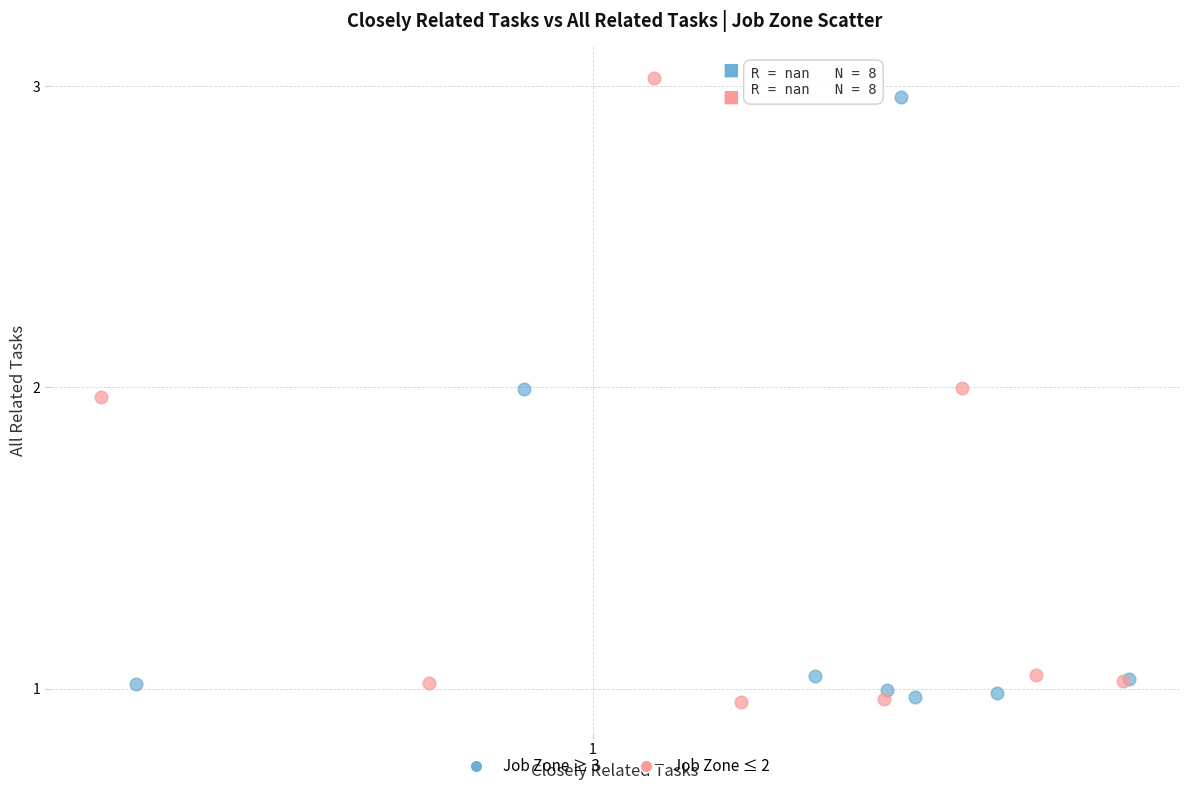

Which series reaches the maximum Y coordinate?

Job Zone ≤ 2